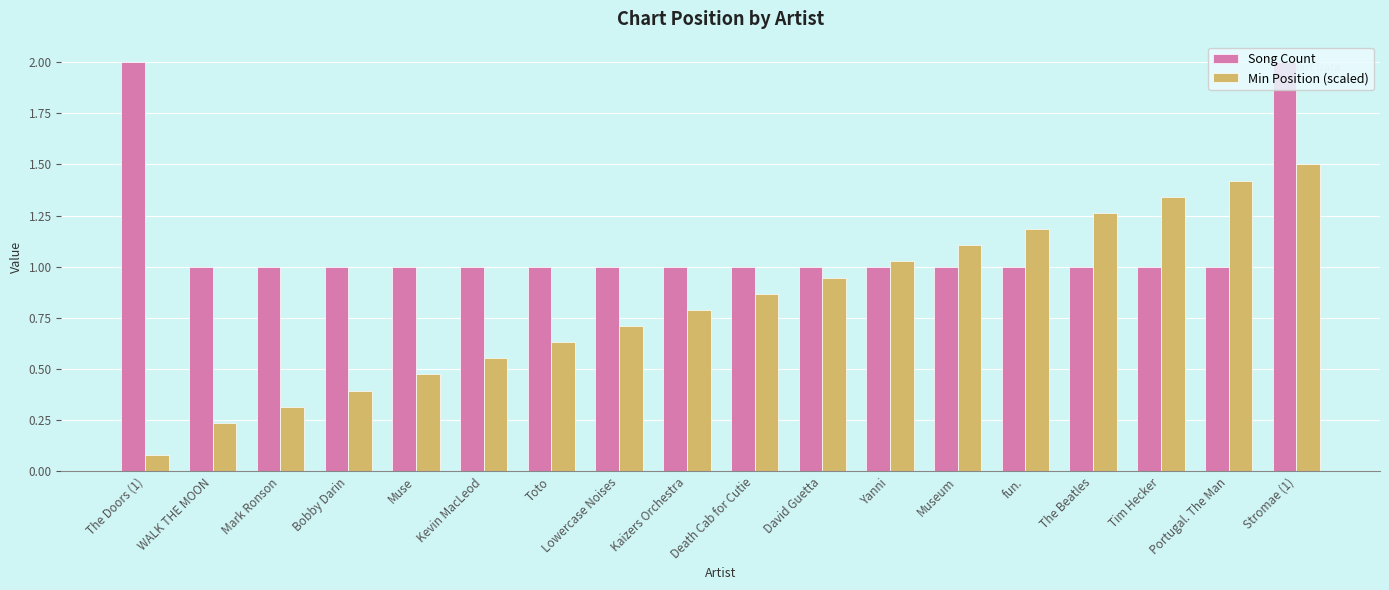

What is the label of the 7th bar from the right?

Yanni